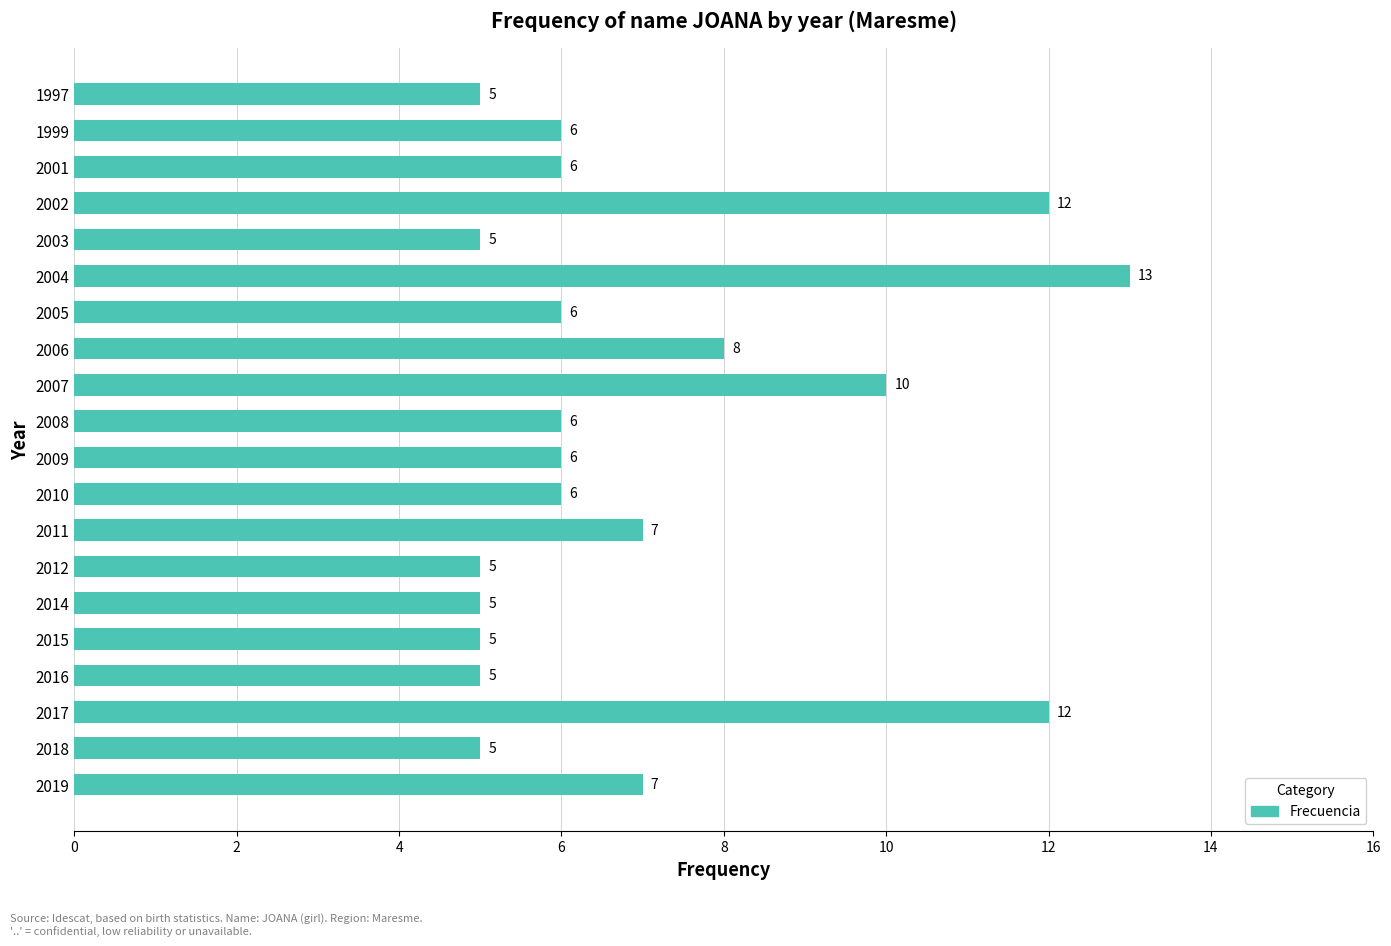

How many values are between 5 and 8?

16